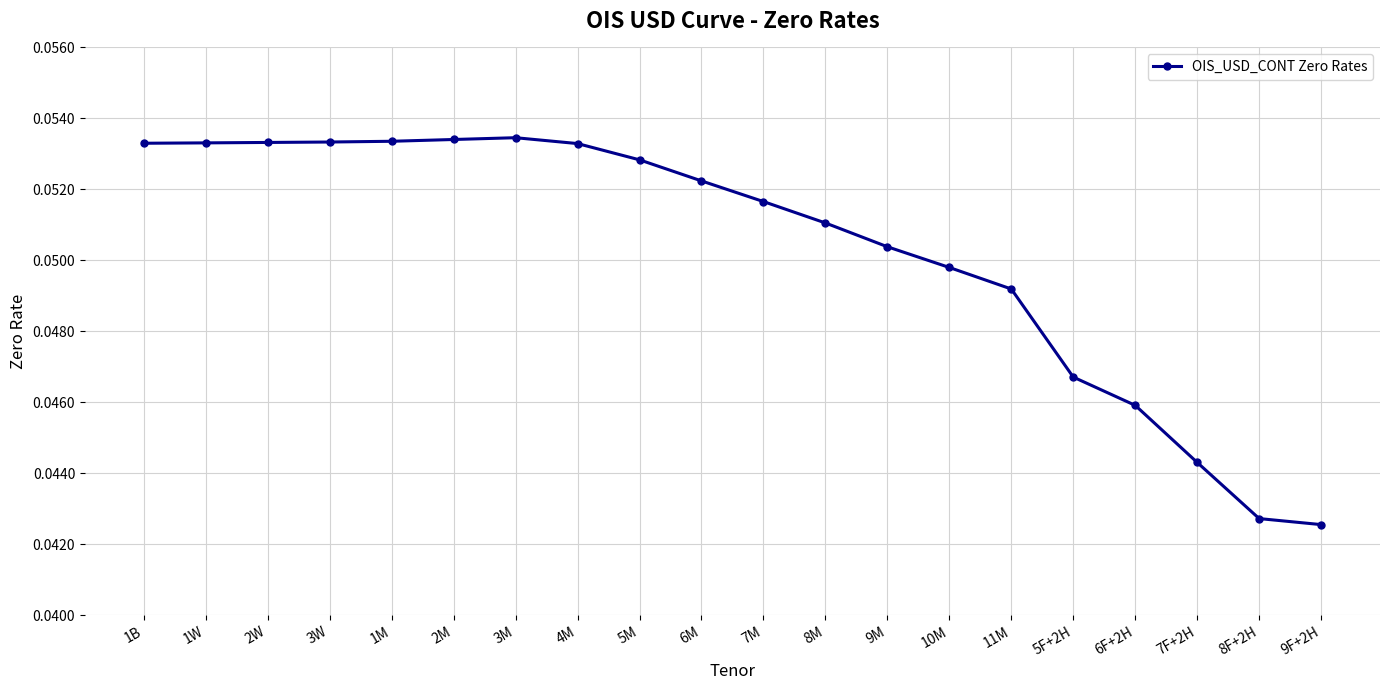

How many values are between 0 and 1?

20